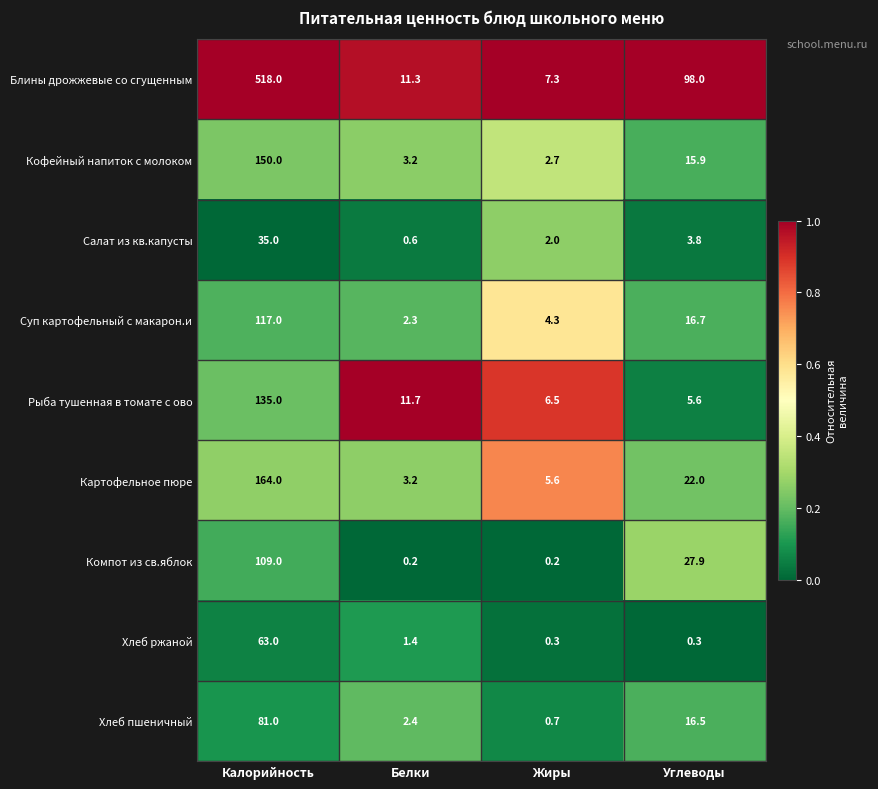

At which category does the chart reach its peak across all series?

Калорийность